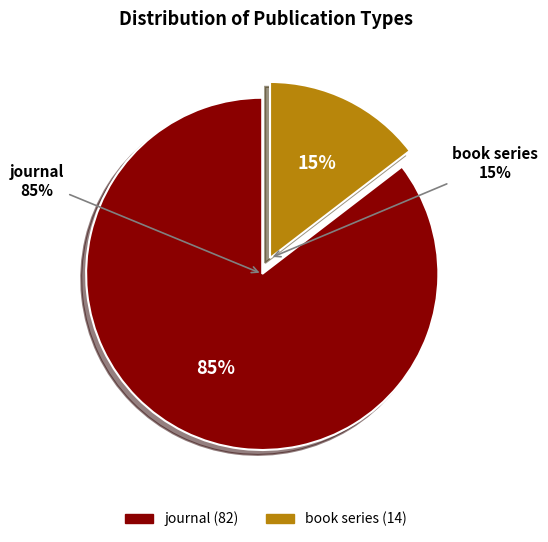

Which slice is the largest?

journal